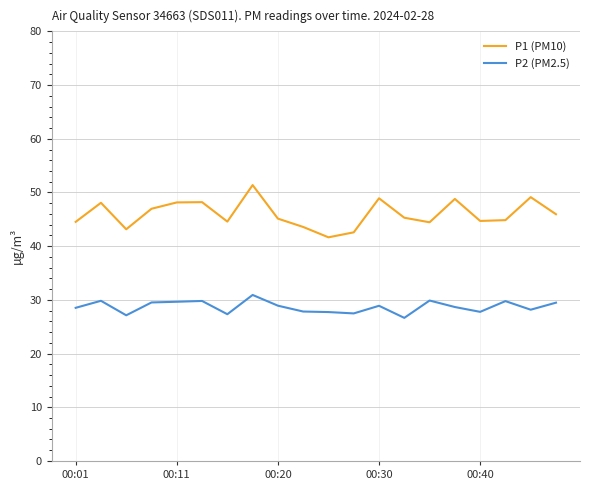

Which series has the largest range (max minus min)?

P1 (PM10)